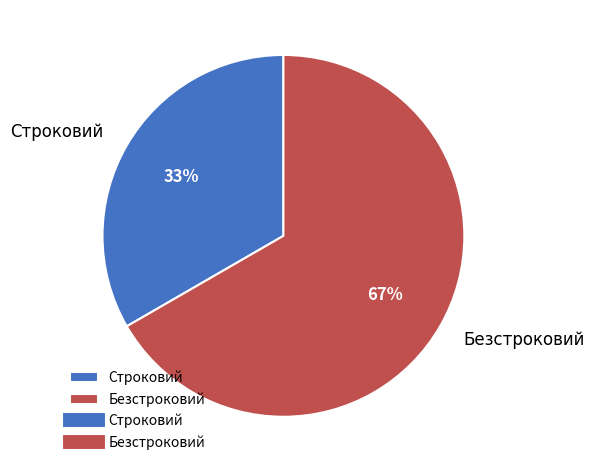

Which slice is the smallest?

Строковий